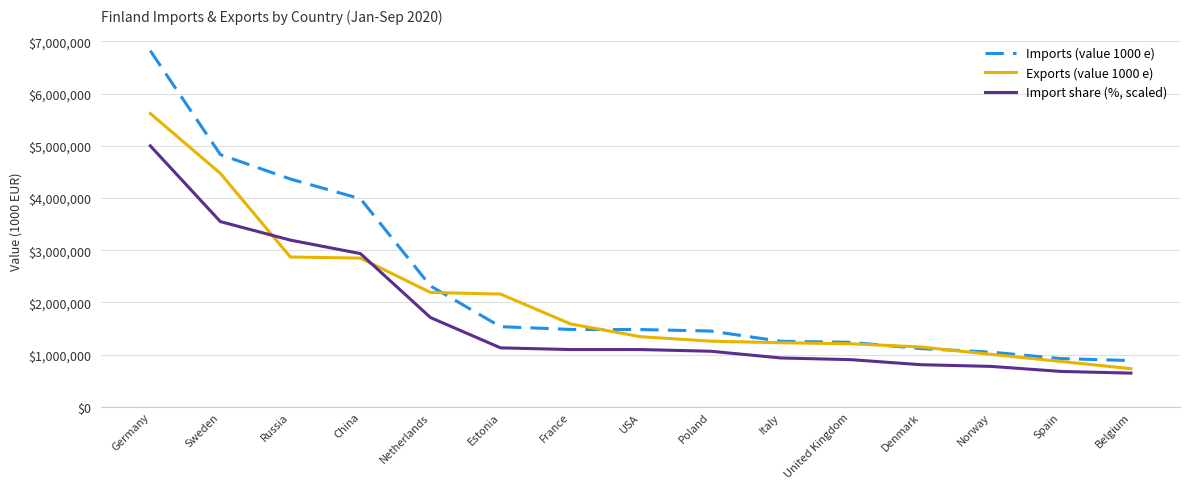

Rank the series by their maximum value, from lowest to highest.

Import share (%, scaled), Exports (value 1000 e), Imports (value 1000 e)